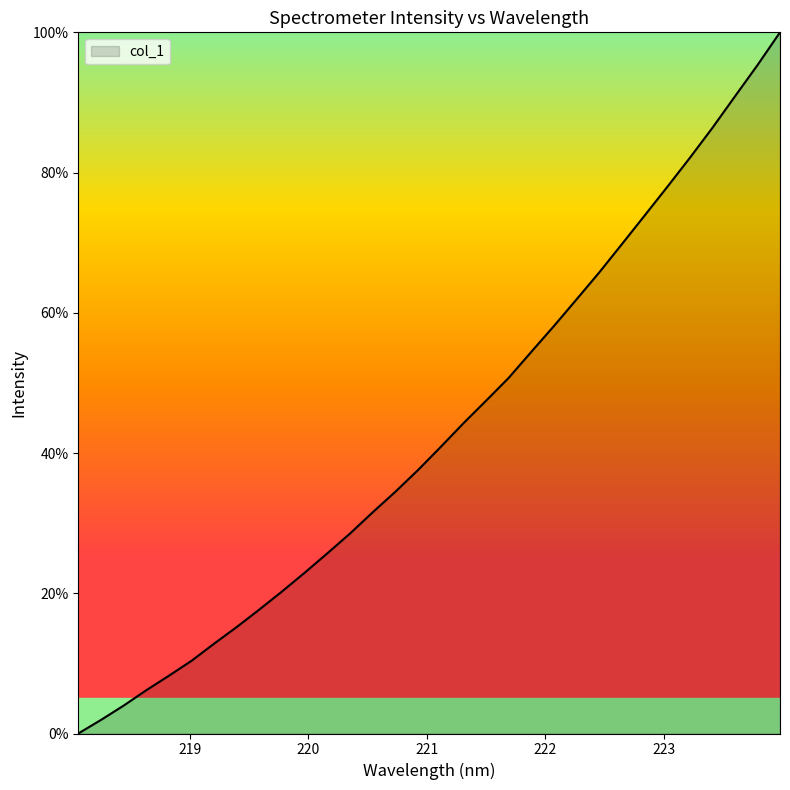

What is the maximum value shown in the chart?

100.0